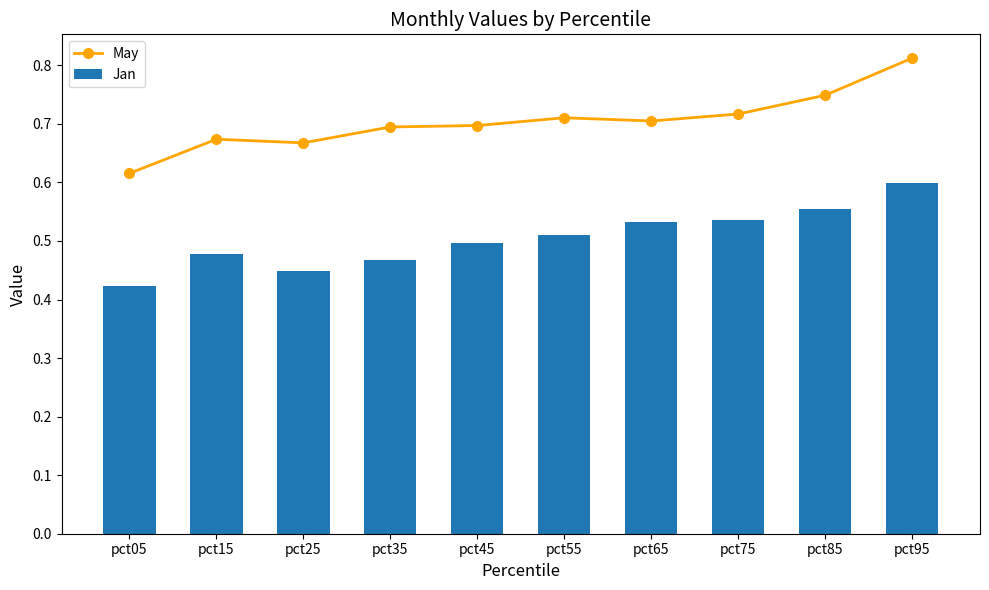

Which series has the largest total across all categories?

May